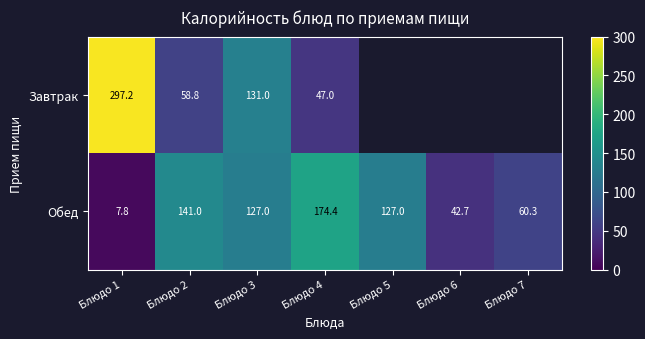

Is the value of Обед at Блюдо 7 greater than the value of Завтрак at Блюдо 2?

Yes